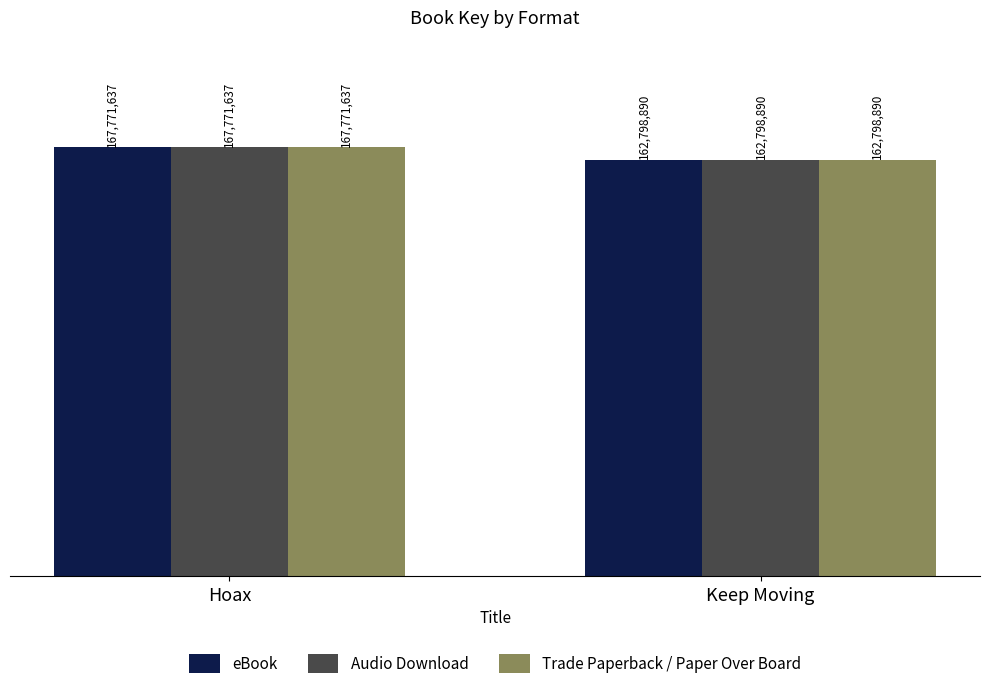

Which category has the lowest value in the eBook series?

Keep Moving